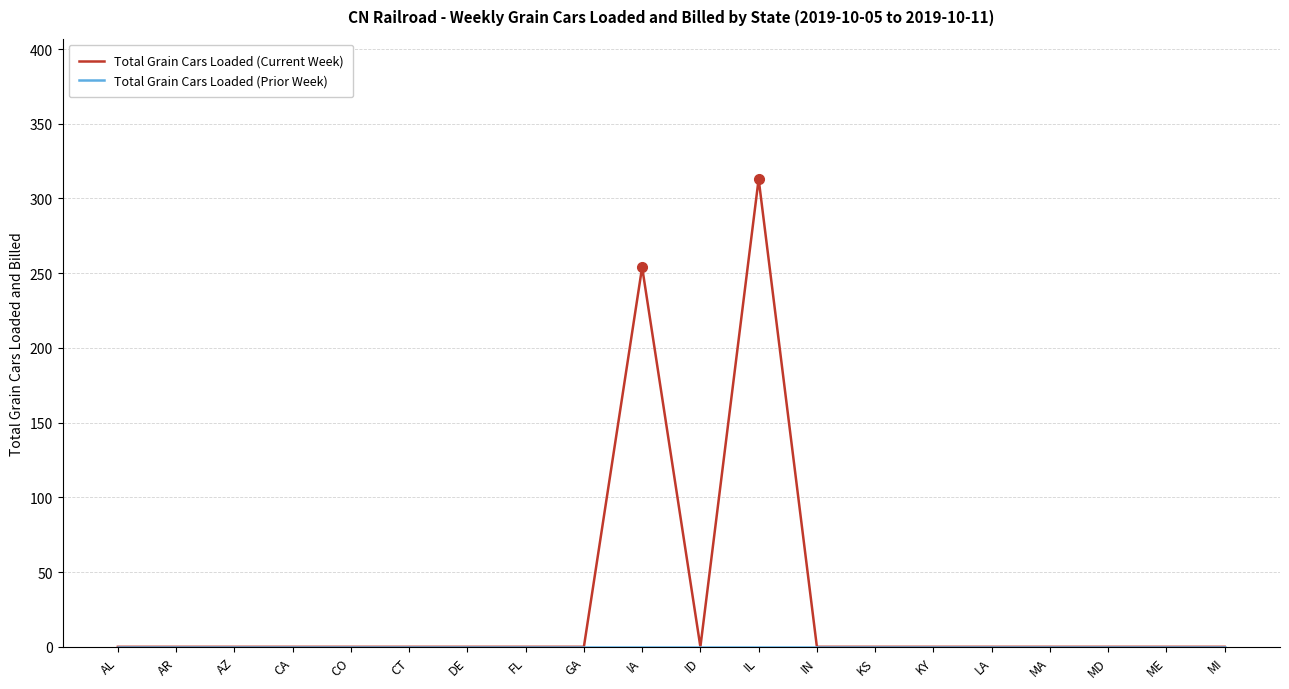

What position from the right is FL?

13